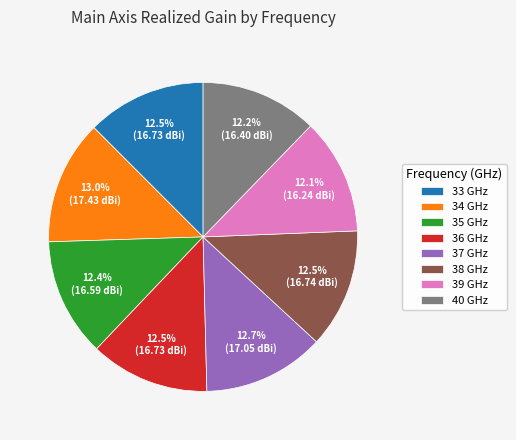

Does 36 GHz account for over 50% of the chart?

No